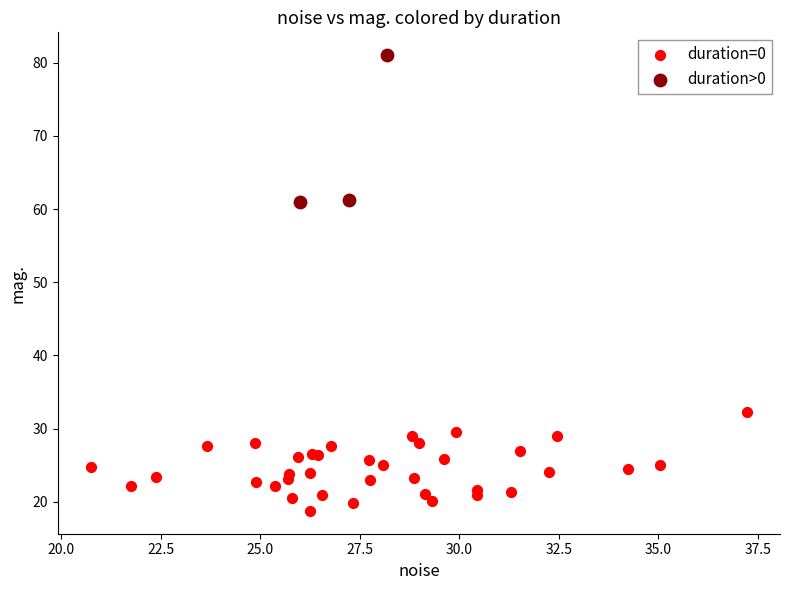

Which series reaches the minimum Y coordinate?

duration=0